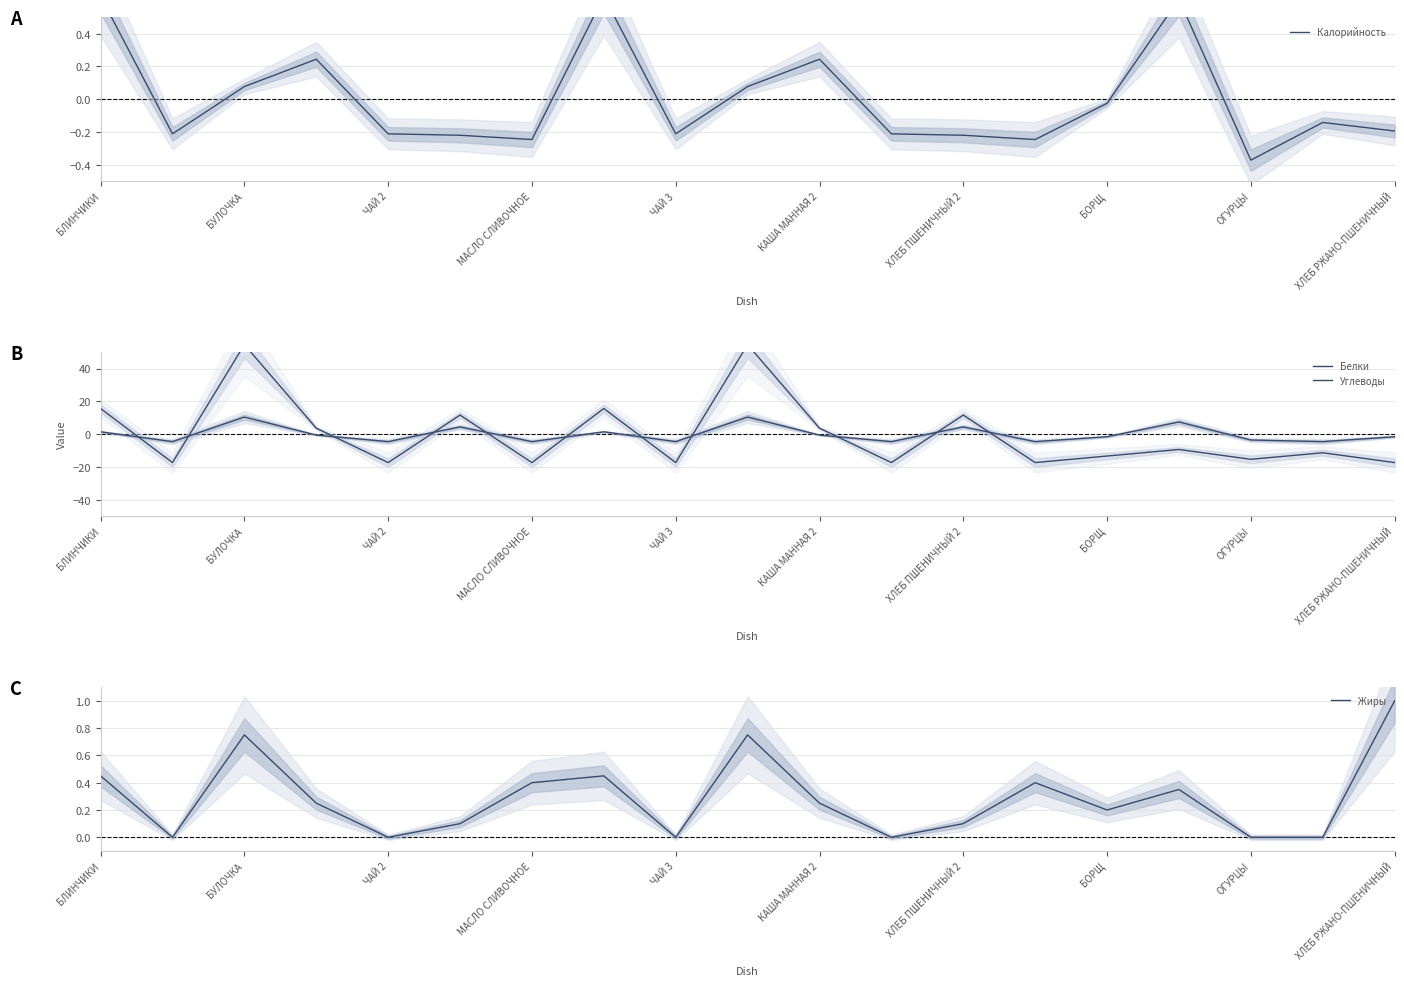

Which series has the largest total across all categories?

Жиры